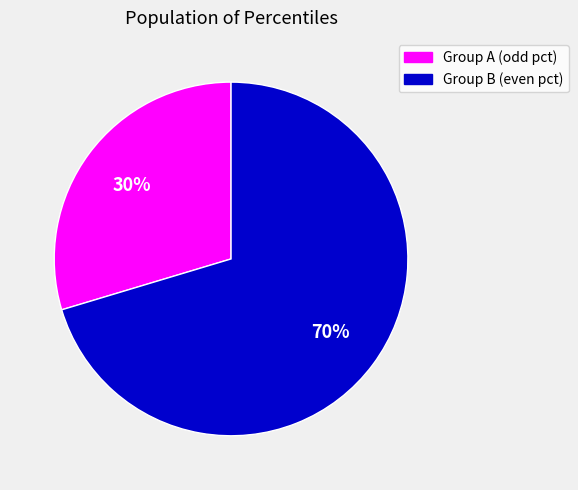

To the nearest percent, what is the average slice percentage?

50%